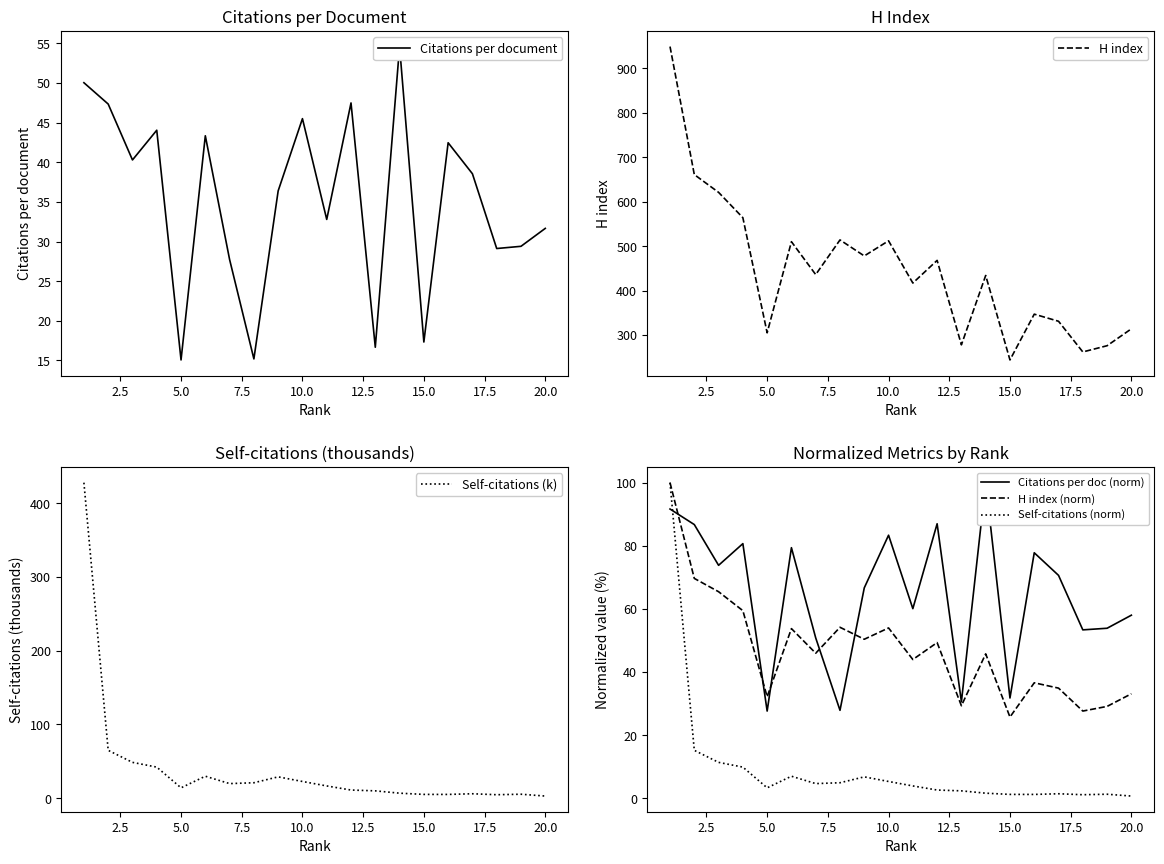

How many values in the H index (norm) series exceed 45?

11